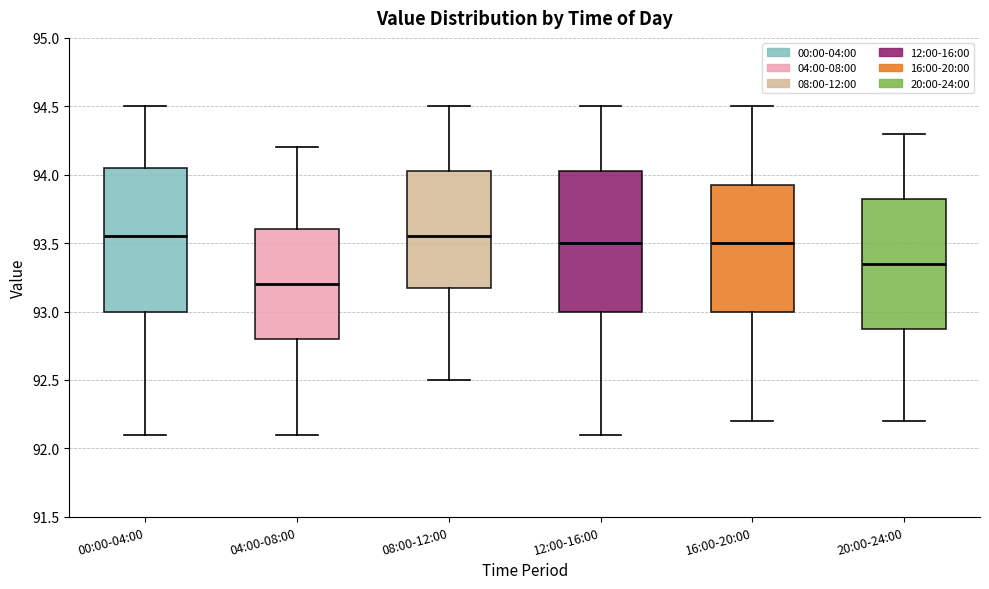

Where is the upper edge of the box for 00:00-04:00 on the y-axis? The values are not printed on the chart, so give them approximately, as read against the axis.

94.05